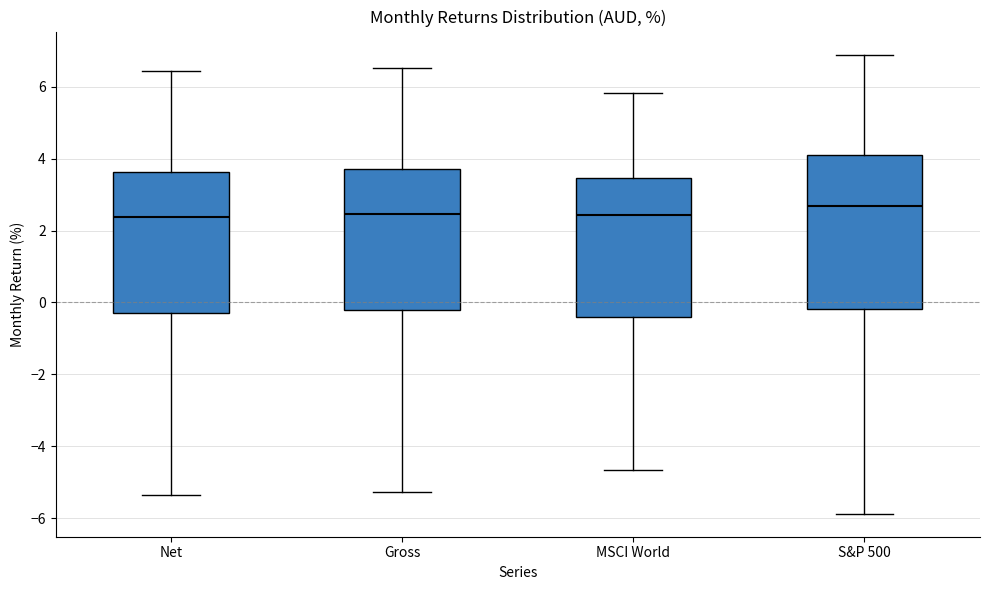

Reading left to right, transcribe this box plot: for each box, give where its median line is, the range the box spans, and where its two whiskers end, as read against the y-axis. The values are not printed on the chart, so give them approximately, as read against the axis.

Net: median 2.4, box -0.2 to 3.6, whiskers -5.4 to 6.4
Gross: median 2.4, box -0.2 to 3.8, whiskers -5.2 to 6.6
MSCI World: median 2.4, box -0.4 to 3.4, whiskers -4.6 to 5.8
S&P 500: median 2.6, box -0.2 to 4.2, whiskers -5.8 to 6.8